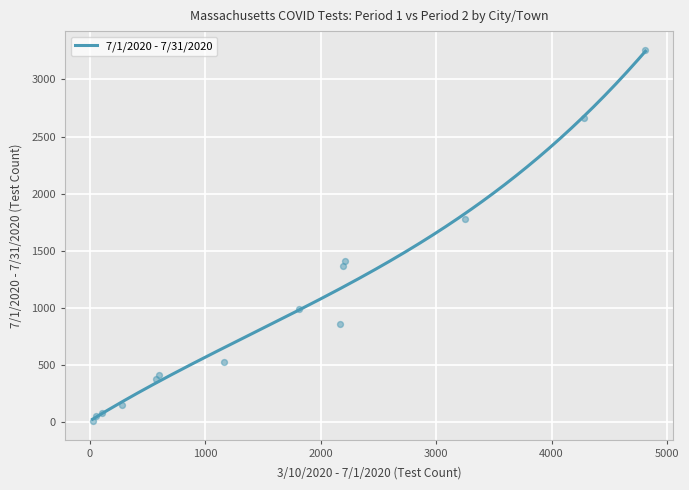

What is the ratio of the value at Abington to the value at Arlington?

0.3